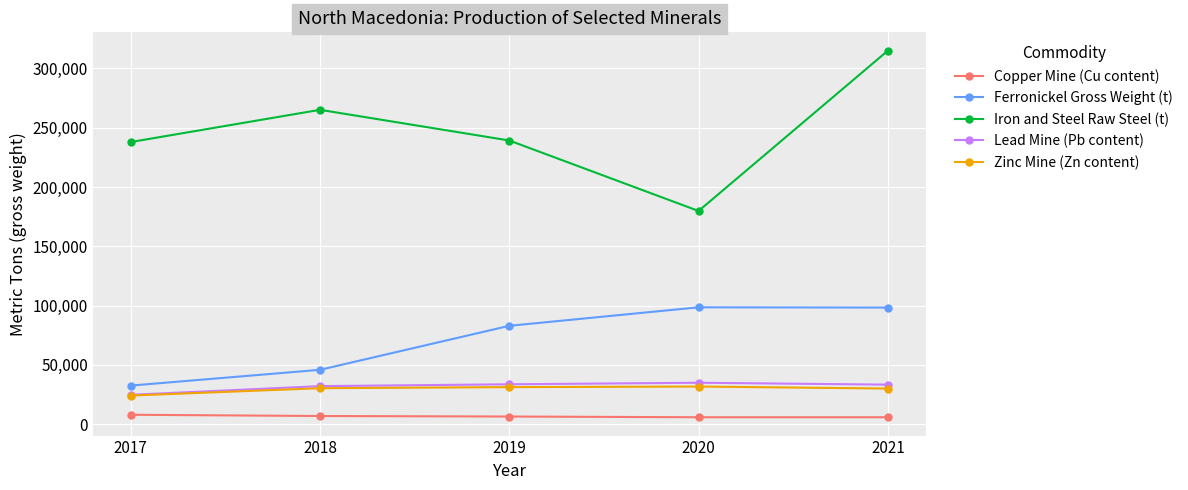

Is it true that Copper Mine (Cu content) equals 6950 at 2018?

True